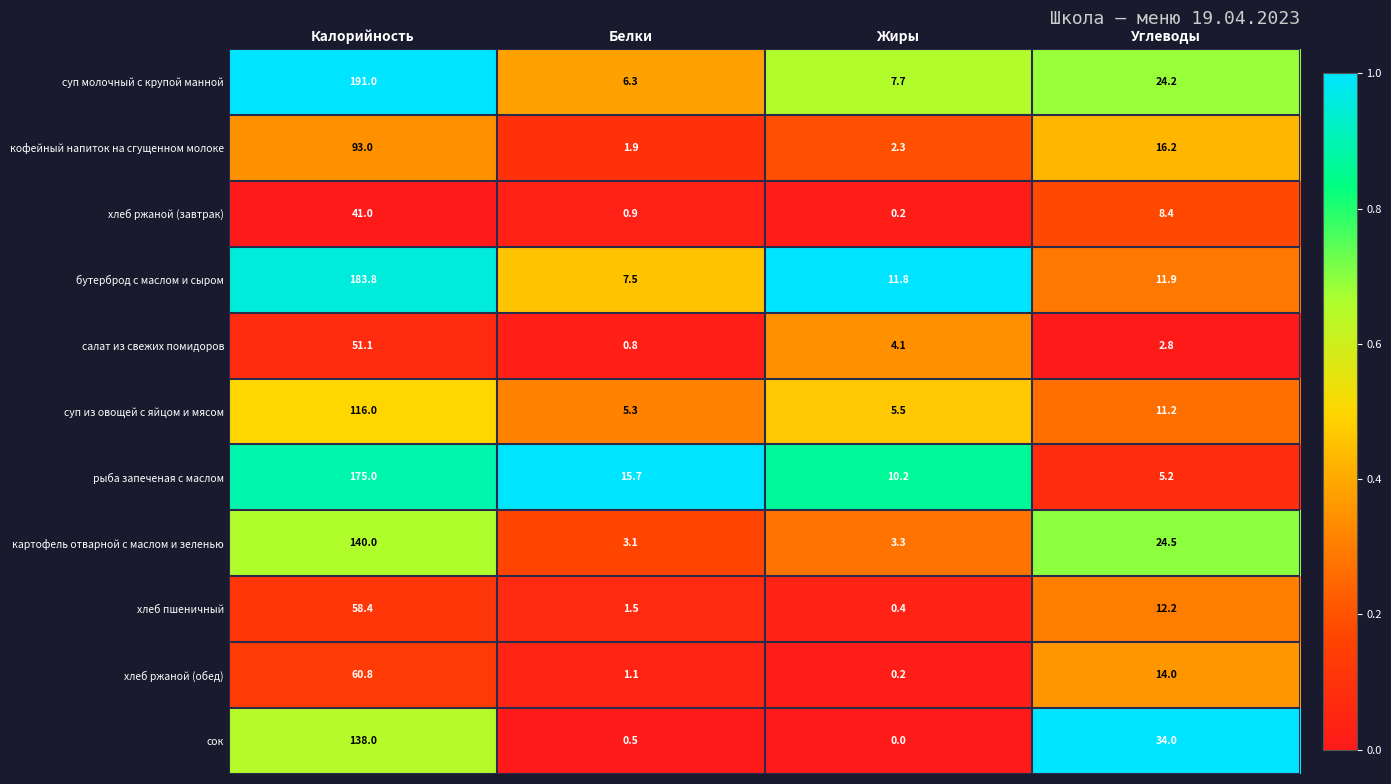

Which series changed the most between Калорийность and Жиры?

суп молочный с крупой манной